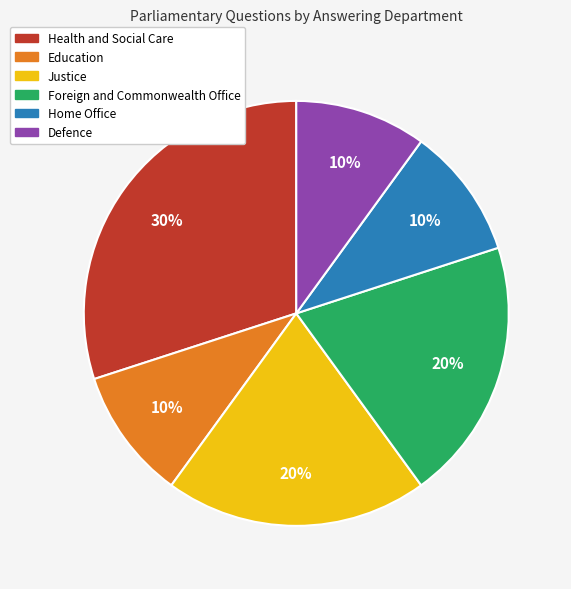

Count the number of slices in the pie.

6